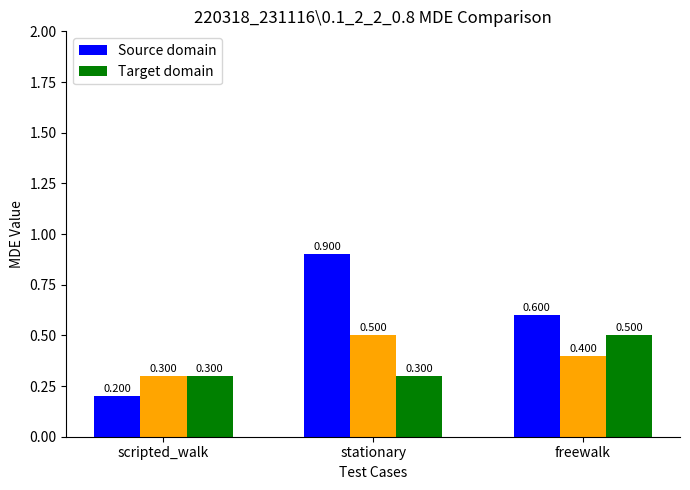

Which series changed the most between scripted_walk and freewalk?

Source domain